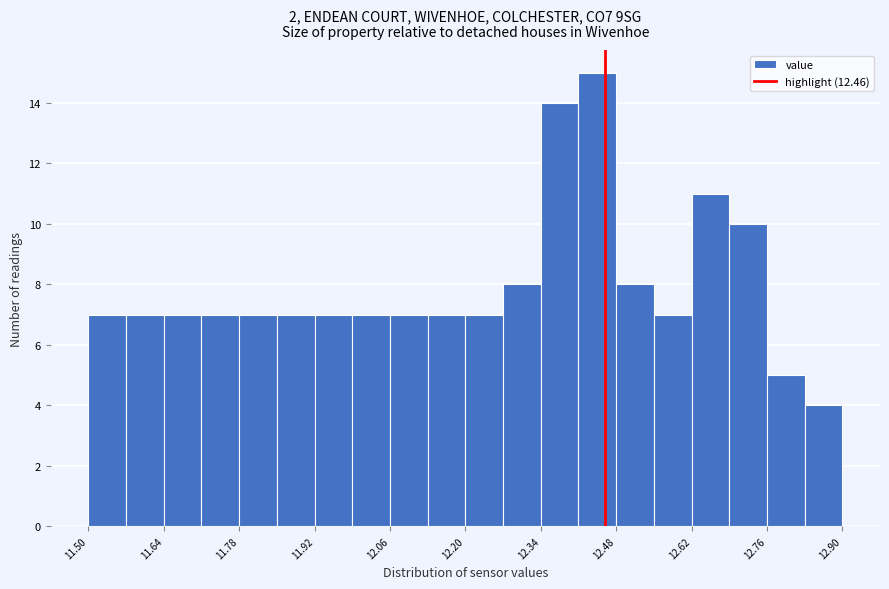

Read against the x-axis, roughly where is the centre of the tallest bar?

12.44